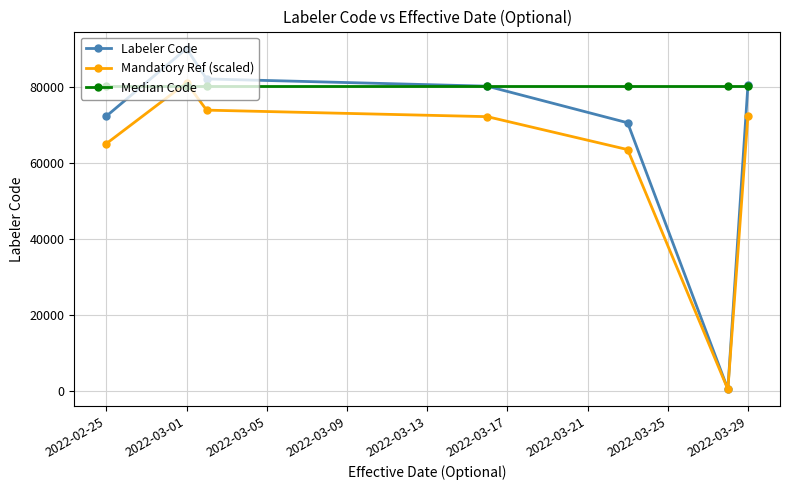

True or false: Labeler Code has more than 0 points higher than both neighbors.

True